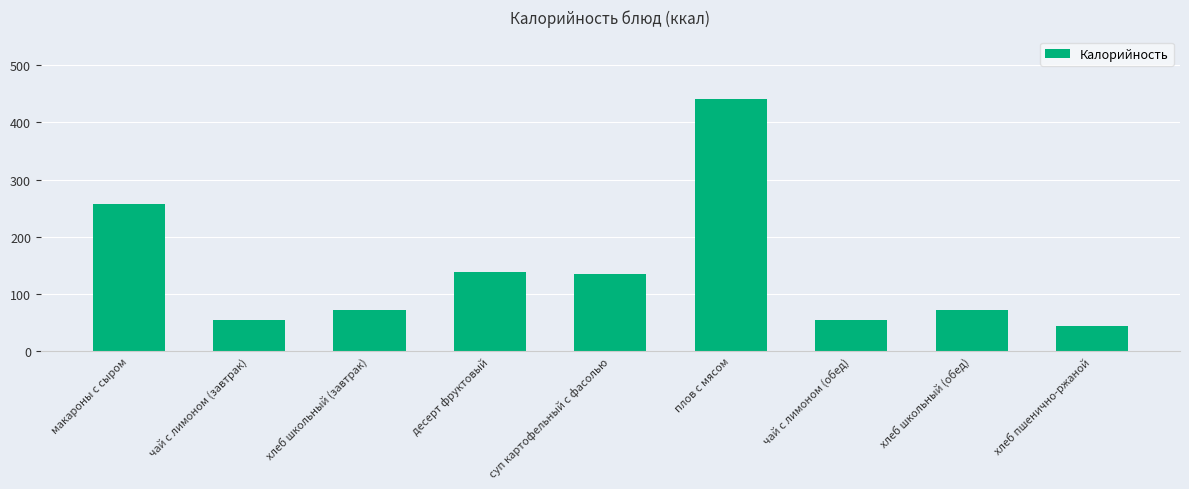

Reading left to right, list all the values displayed in this chart.

257	54	71	139	134	440	54	71	44